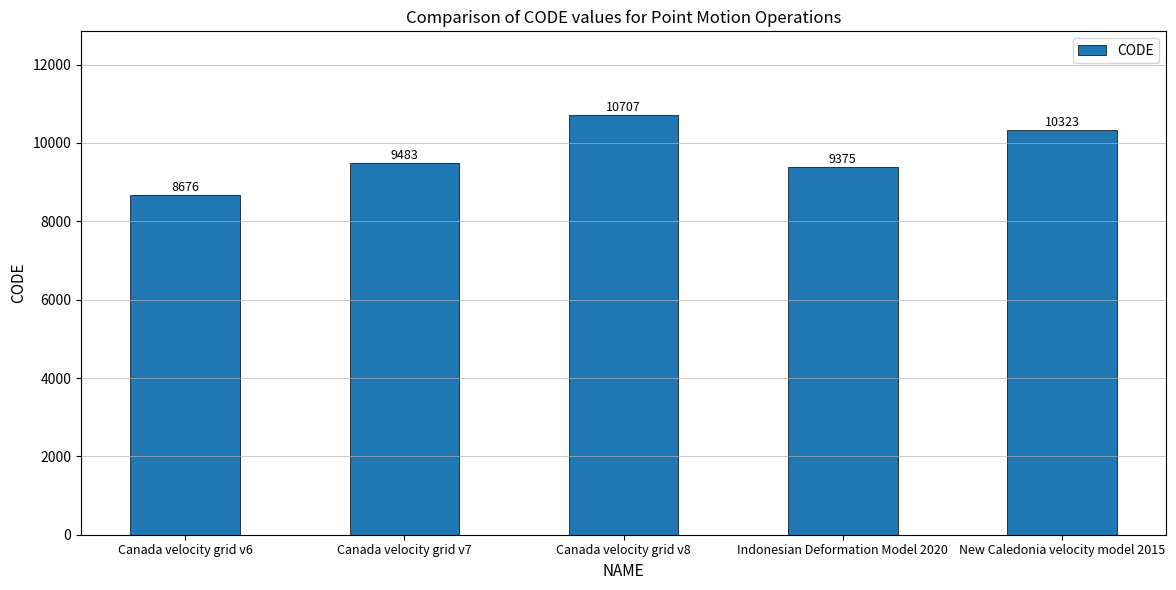

What is the difference between the values at Canada velocity grid v7 and Canada velocity grid v8?

1224